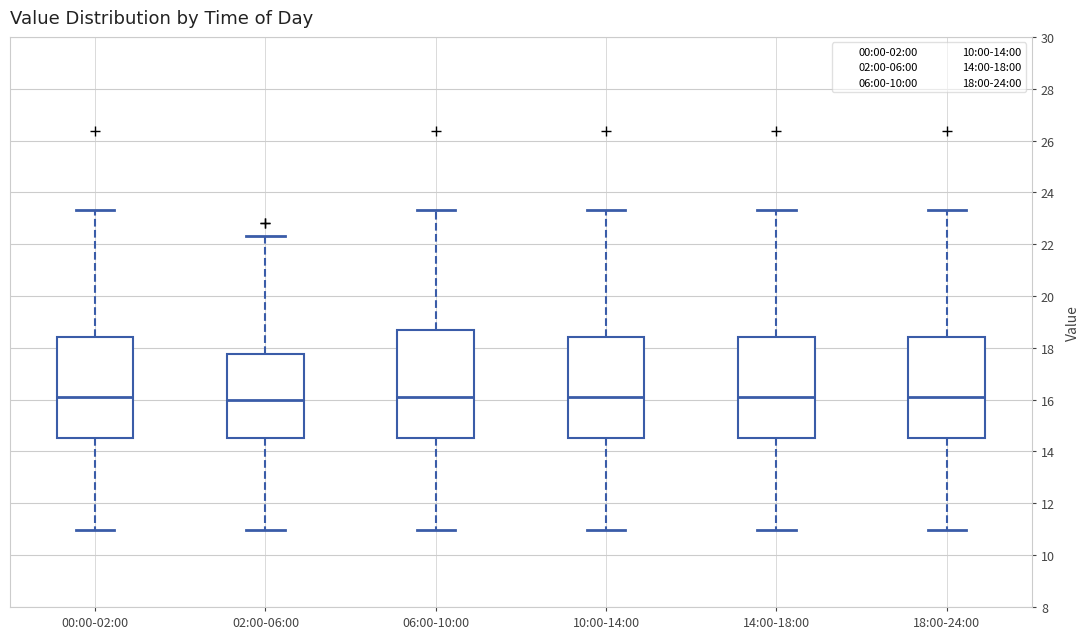

Reading left to right, read every box against the y-axis: the position of its median line, the range the box covers, and the ends of its whiskers. The values are not printed on the chart, so give them approximately, as read against the axis.

00:00-02:00: median 16.2, box 14.6 to 18.4, whiskers 11.0 to 23.4
02:00-06:00: median 16.0, box 14.6 to 17.8, whiskers 11.0 to 22.4
06:00-10:00: median 16.2, box 14.6 to 18.6, whiskers 11.0 to 23.4
10:00-14:00: median 16.2, box 14.6 to 18.4, whiskers 11.0 to 23.4
14:00-18:00: median 16.2, box 14.6 to 18.4, whiskers 11.0 to 23.4
18:00-24:00: median 16.2, box 14.6 to 18.4, whiskers 11.0 to 23.4